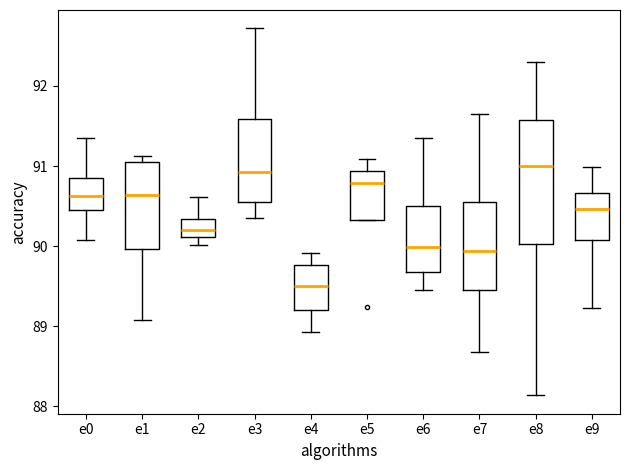

Reading left to right, read every box against the y-axis: the position of its median line, the range the box covers, and the ends of its whiskers. The values are not printed on the chart, so give them approximately, as read against the axis.

e0: median 90.6, box 90.4 to 90.8, whiskers 90.1 to 91.3
e1: median 90.6, box 90.0 to 91.1, whiskers 89.1 to 91.1 (just above the box's upper edge)
e2: median 90.2, box 90.1 to 90.3, whiskers 90.0 to 90.6
e3: median 90.9, box 90.6 to 91.6, whiskers 90.3 to 92.7
e4: median 89.5, box 89.2 to 89.8, whiskers 88.9 to 89.9
e5: median 90.8, box 90.3 to 90.9, whiskers 90.3 to 91.1
e6: median 90.0, box 89.7 to 90.5, whiskers 89.5 to 91.4
e7: median 89.9, box 89.5 to 90.5, whiskers 88.7 to 91.6
e8: median 91.0, box 90.0 to 91.6, whiskers 88.1 to 92.3
e9: median 90.5, box 90.1 to 90.7, whiskers 89.2 to 91.0